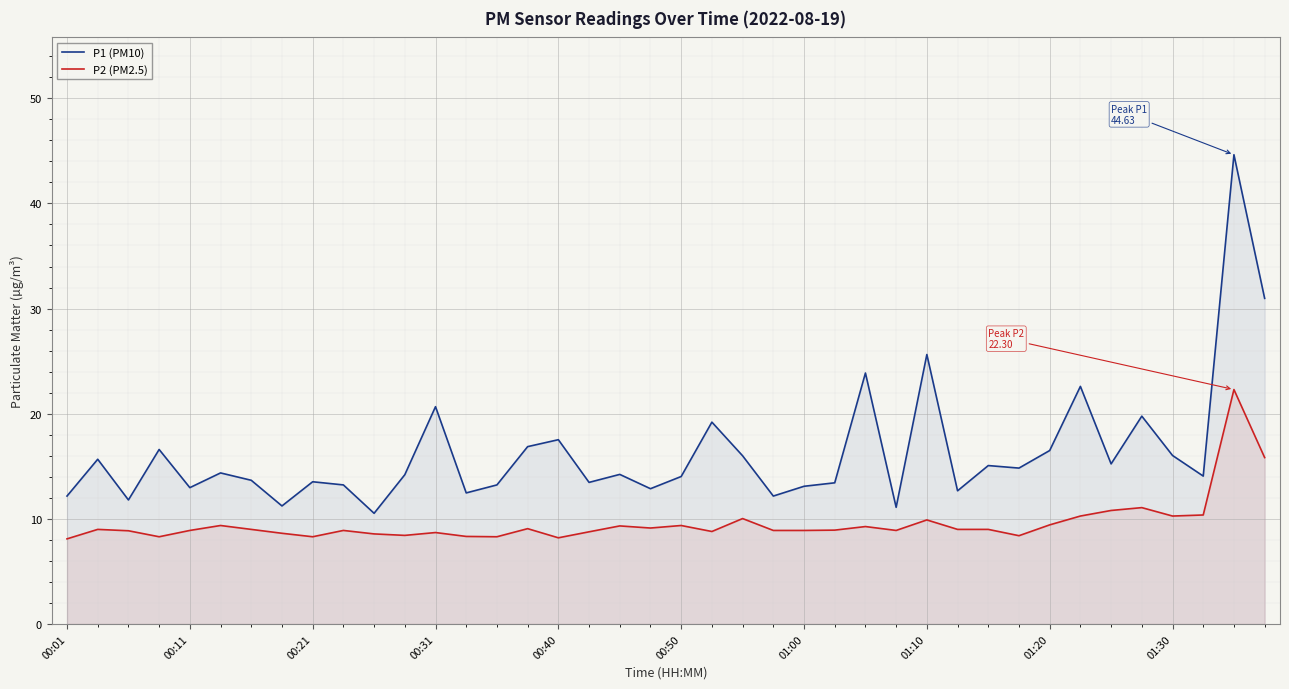

List the series in order of their overall mean, highest first.

P1 (PM10), P2 (PM2.5)